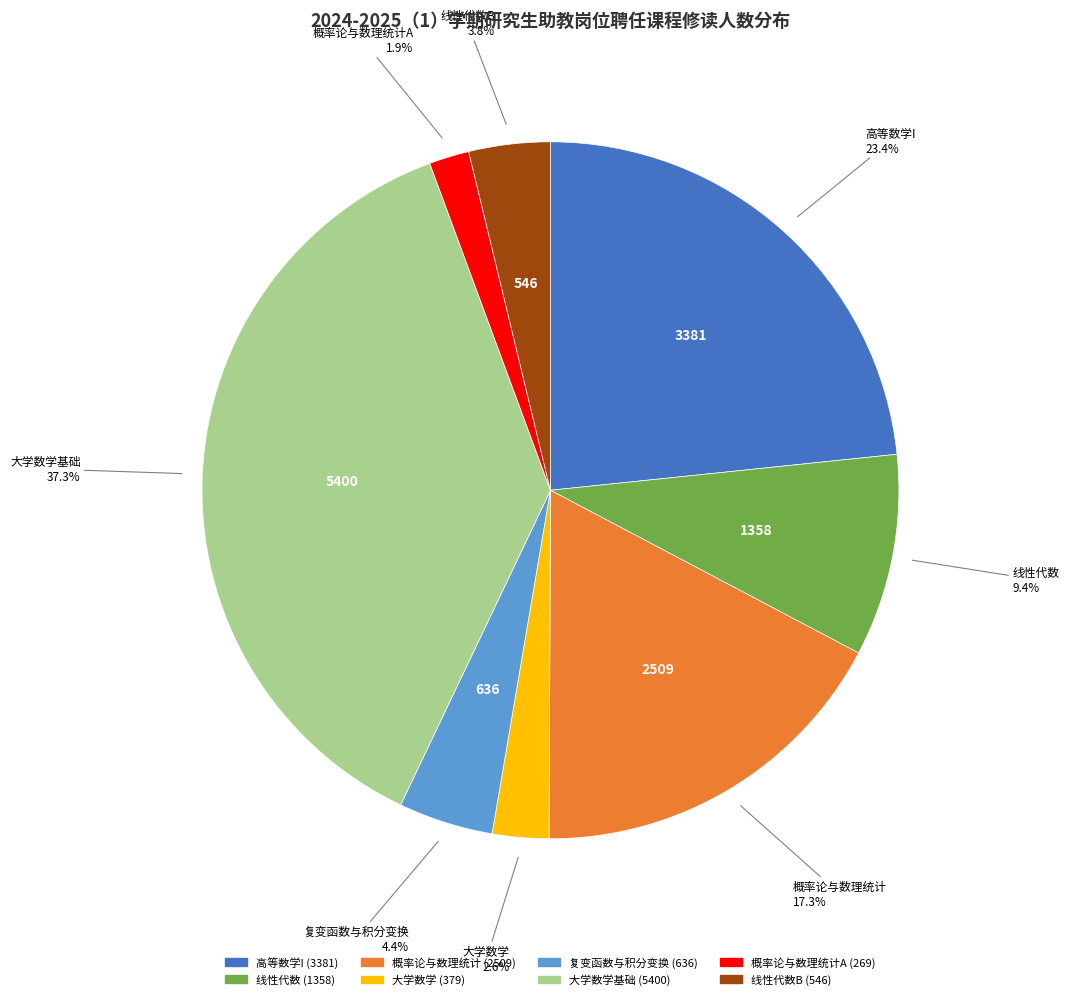

Is there a majority slice in this chart?

No